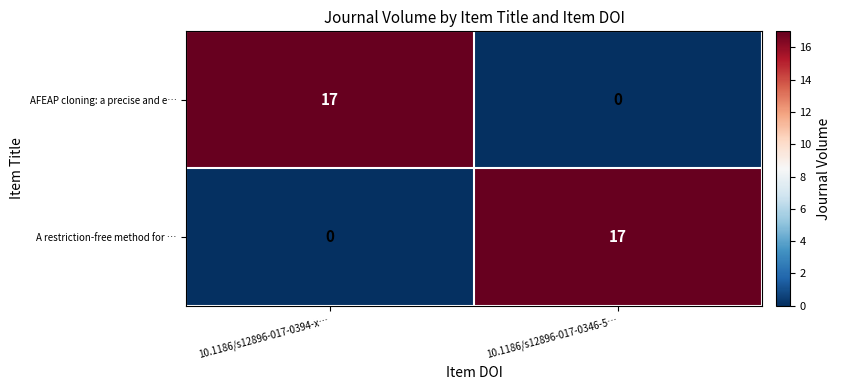

What is the sum of all A restriction-free method for … values?

17